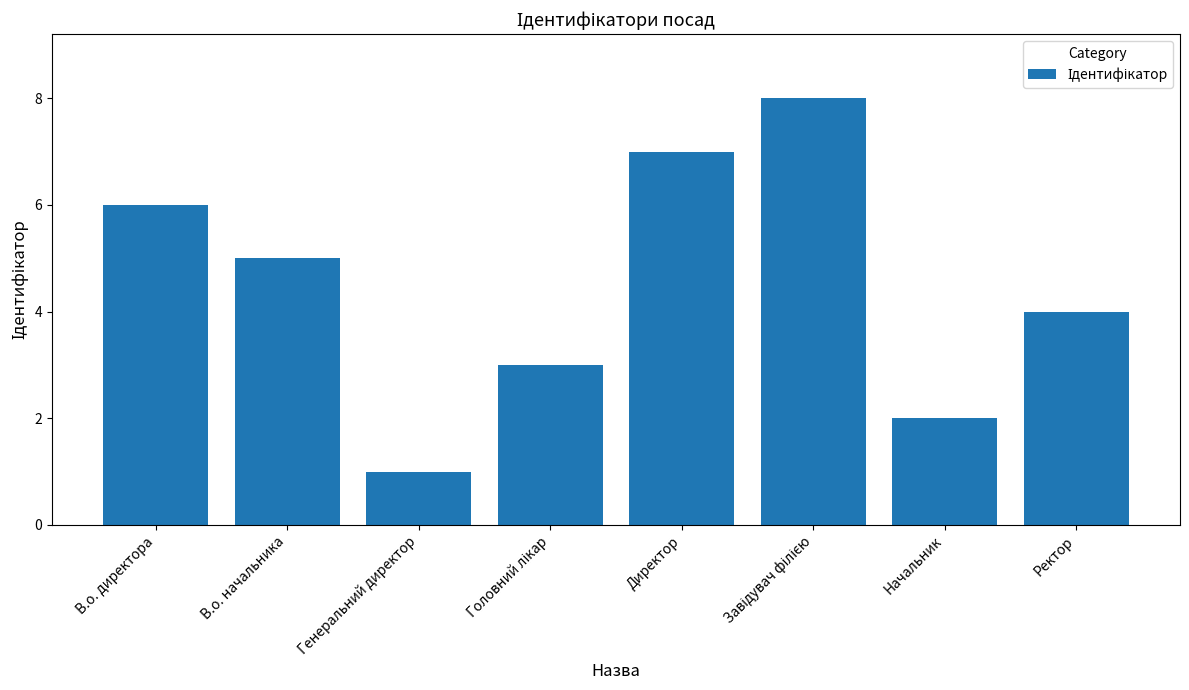

How many bars are there in total?

8